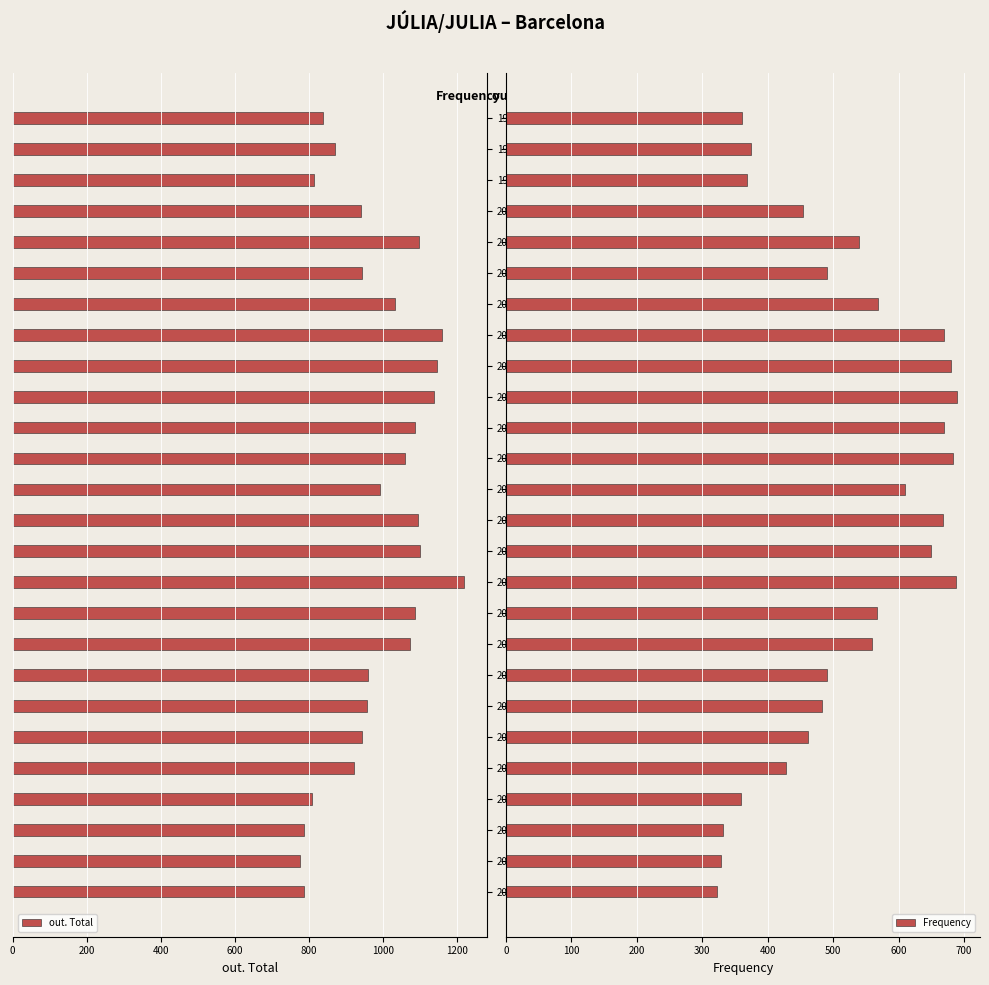

What is the difference between the maximum and second lowest values in the Frequency series?

361